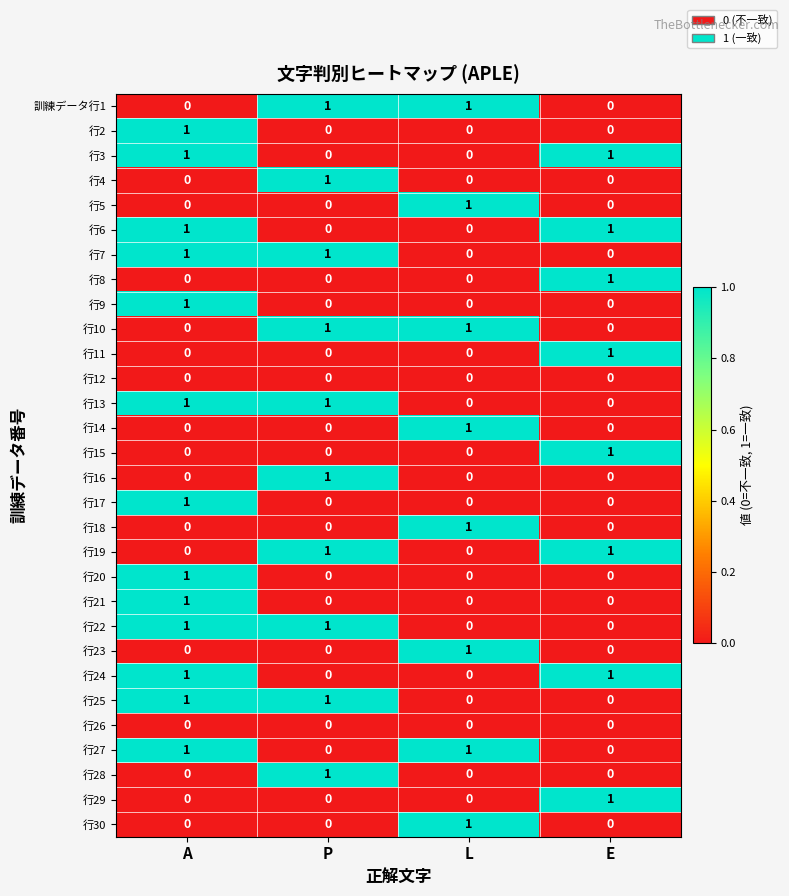

Is it true that 行24 equals 0 at P?

True